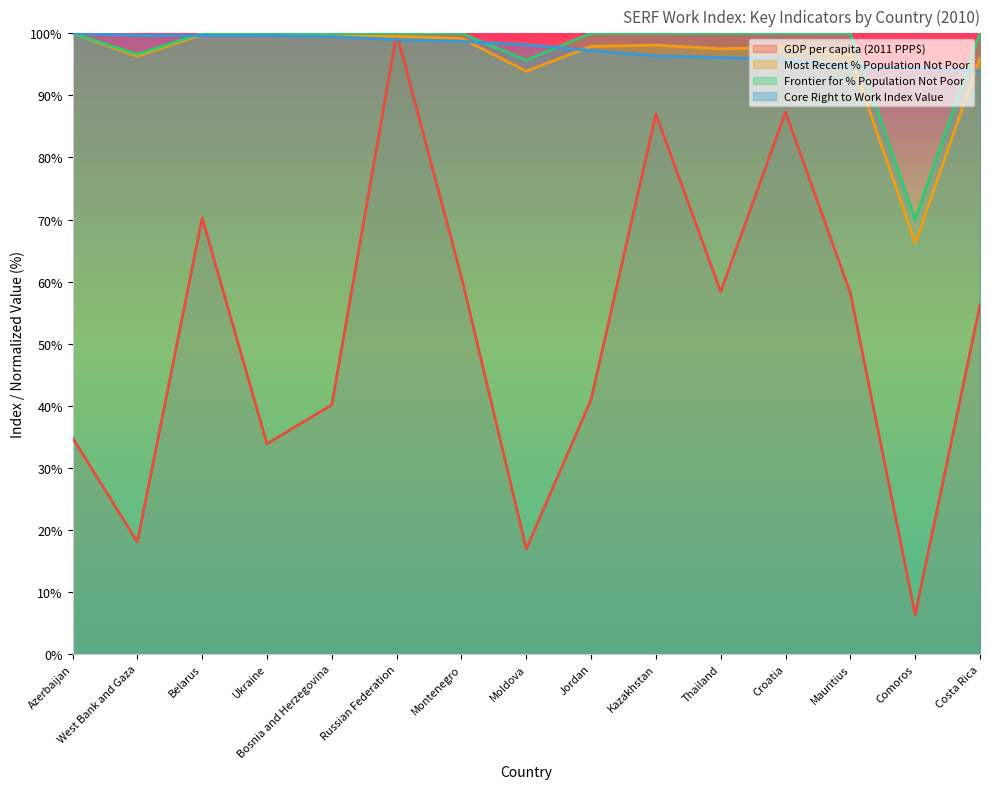

What is the label of the 9th point from the left?

Jordan